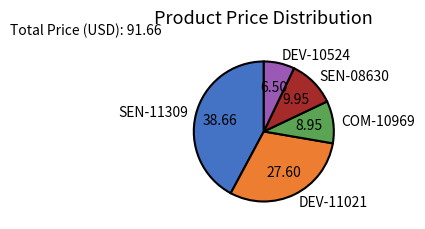

Is the sum of SEN-11309 and COM-10969 greater than half?

Yes